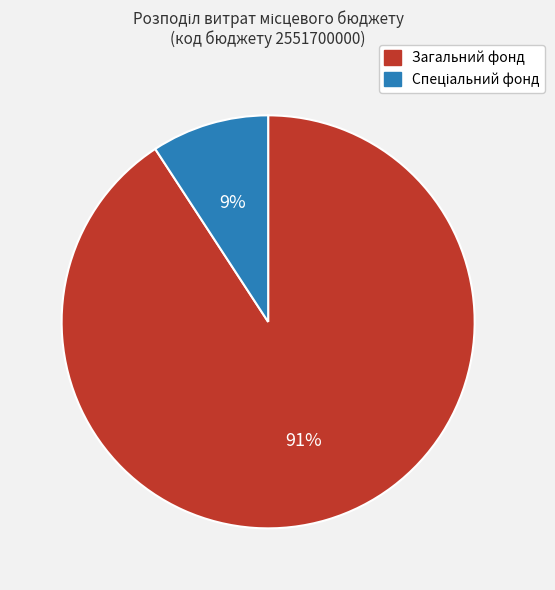

To the nearest percent, what is the average slice percentage?

50%